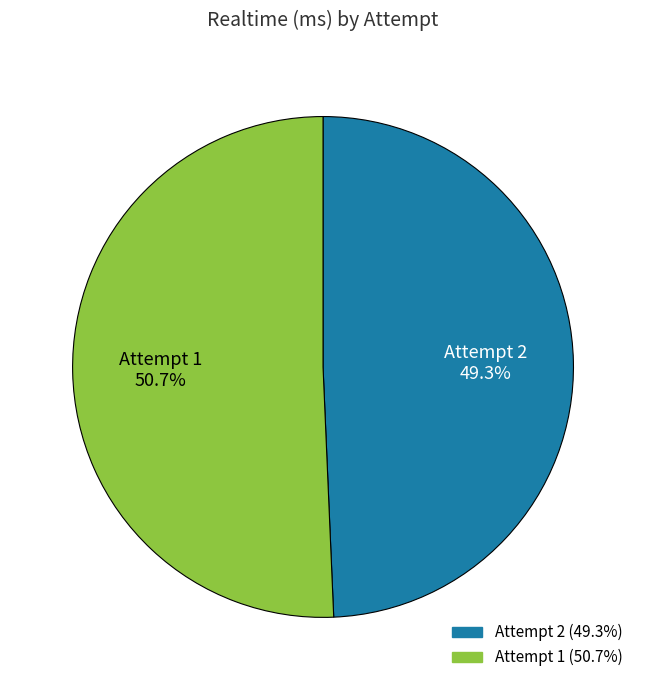

How many slices are in this pie chart?

2